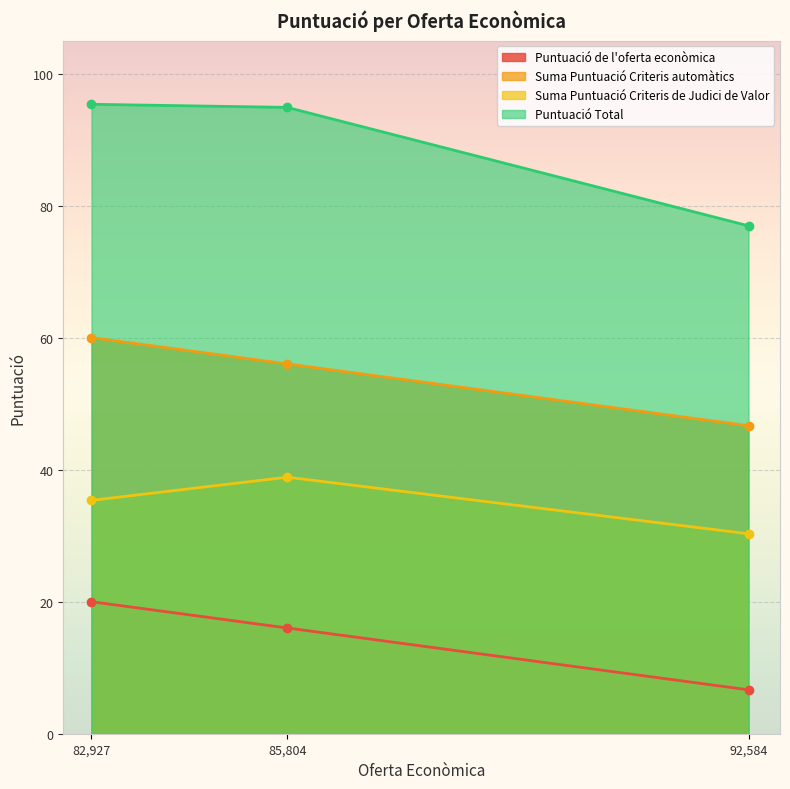

Which series has the largest range (max minus min)?

Puntuació Total